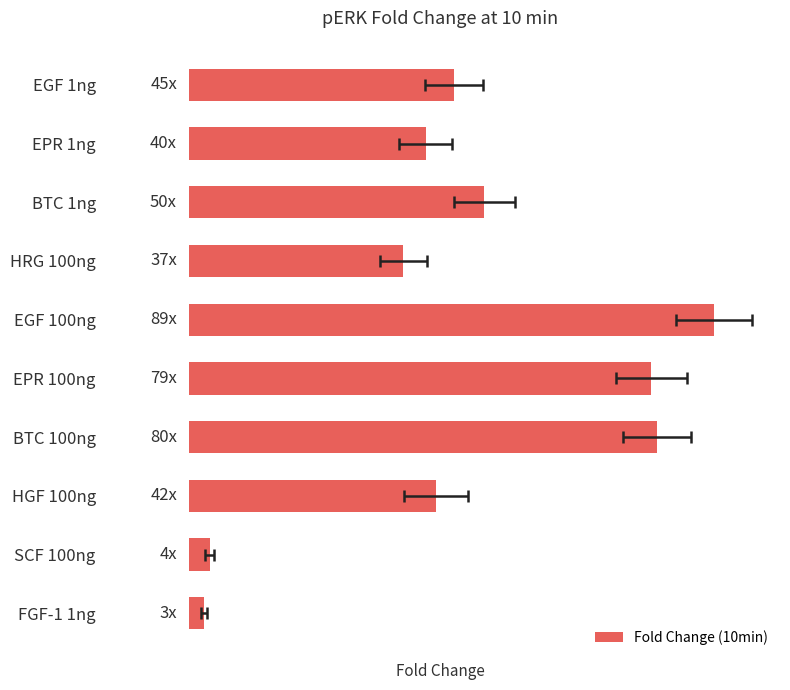

How many bars are there in total?

10